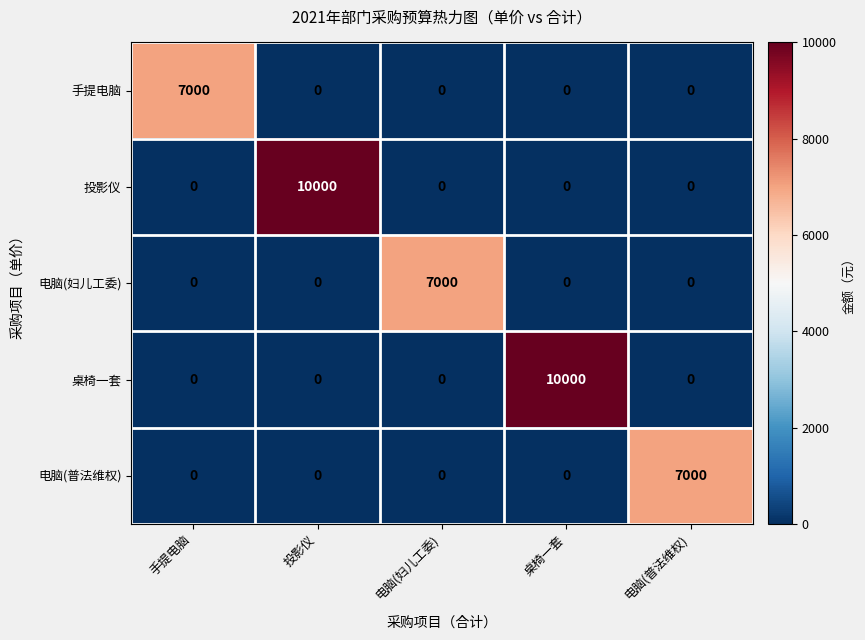

What is the sum of all 电脑(普法维权) values?

7000